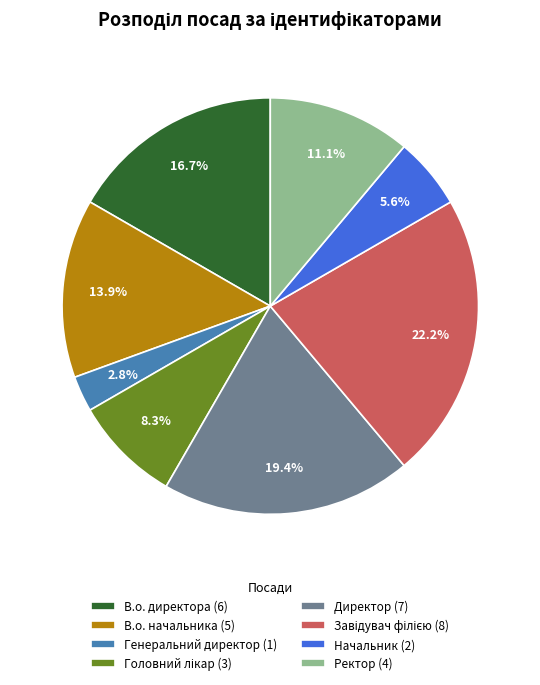

To the nearest percent, what portion does Генеральний директор represent?

3%